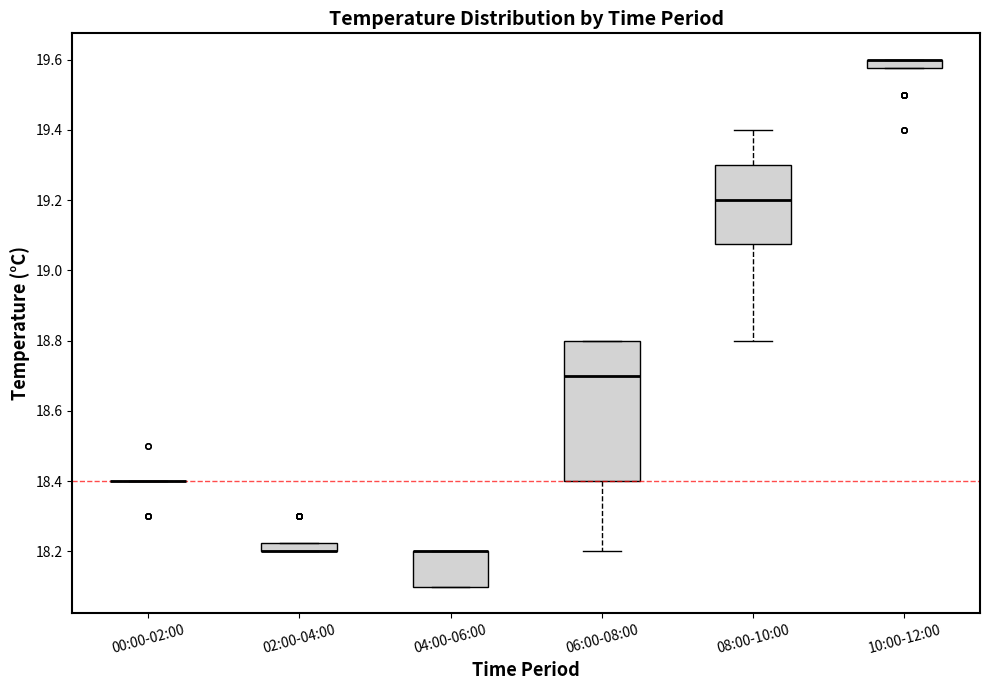

Which box is the tallest, from its lower edge to its upper edge?

06:00-08:00